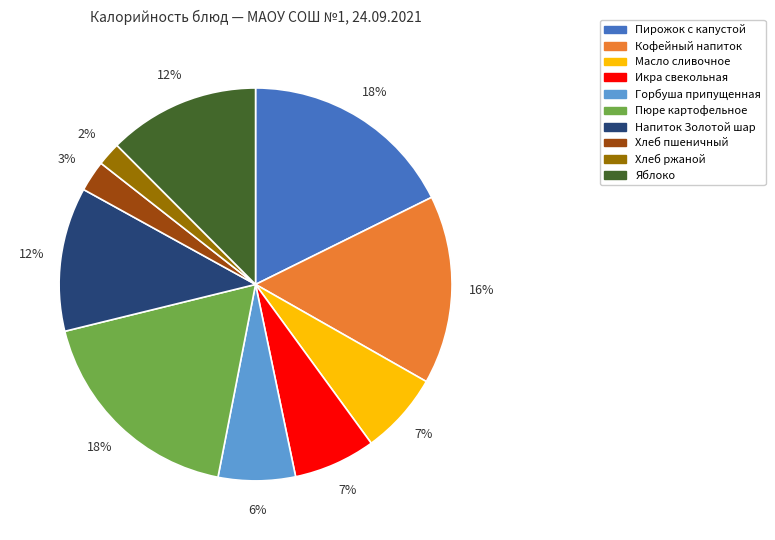

What is the smallest slice in the pie chart?

Хлеб ржаной